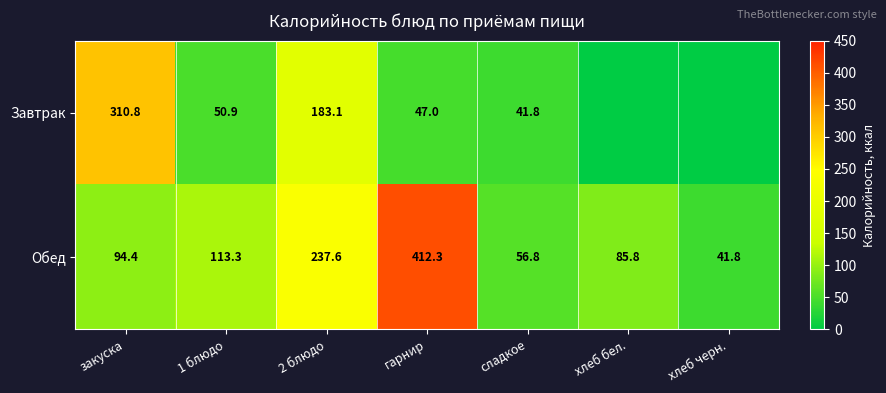

What is the difference between the Обед values at 2 блюдо and 1 блюдо?

124.3